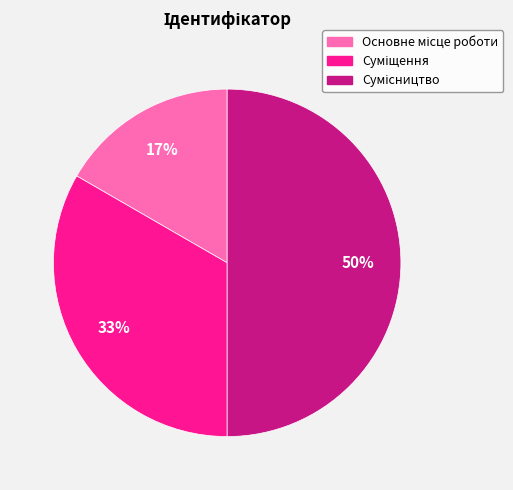

To the nearest percent, what is the difference between the largest and smallest slice percentages?

33%